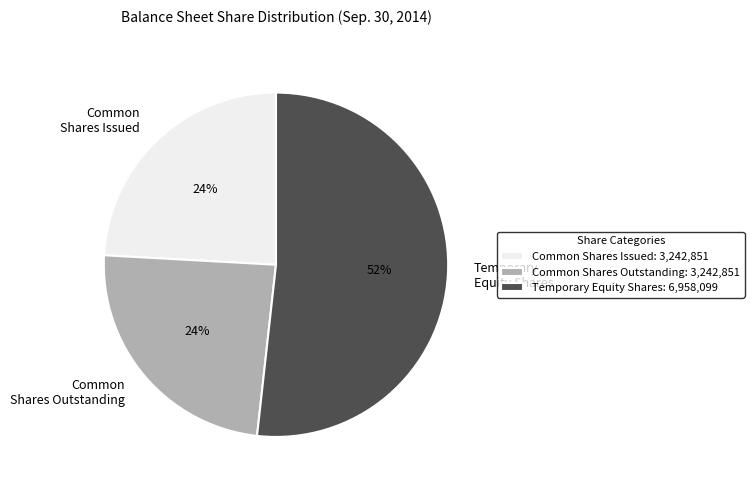

How many segments does this pie chart have?

3